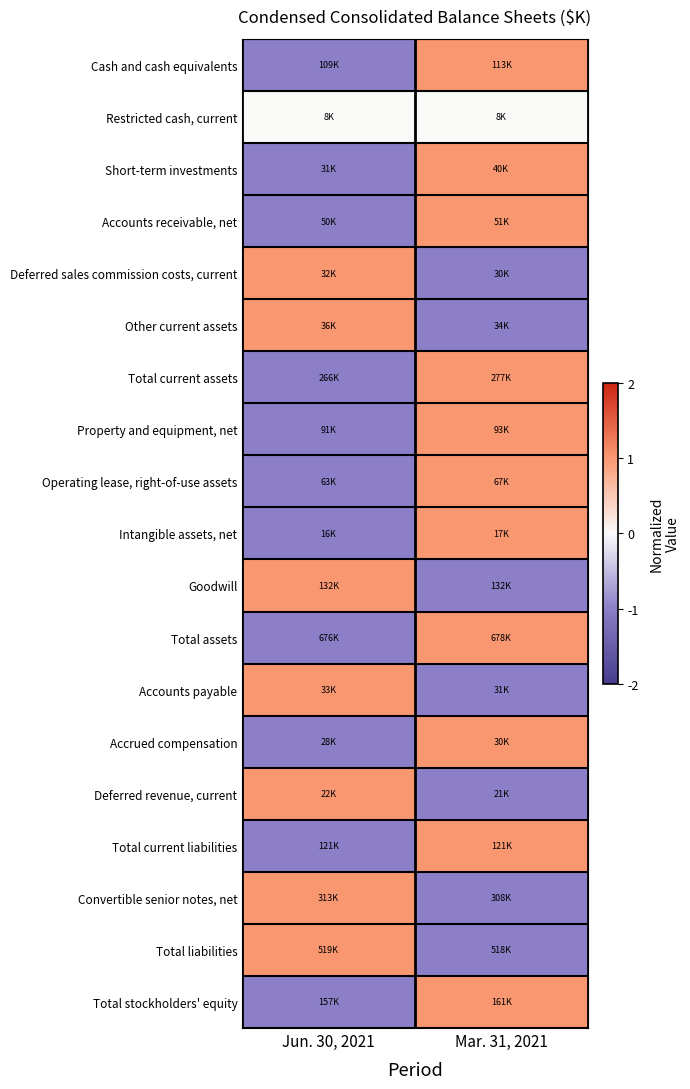

Reading left to right, extract all data points from this chart.

Cash and cash equivalents: Jun. 30, 2021=-1	Mar. 31, 2021=1
Restricted cash, current: Jun. 30, 2021=0	Mar. 31, 2021=0
Short-term investments: Jun. 30, 2021=-1	Mar. 31, 2021=1
Accounts receivable, net: Jun. 30, 2021=-1	Mar. 31, 2021=1
Deferred sales commission costs, current: Jun. 30, 2021=1	Mar. 31, 2021=-1
Other current assets: Jun. 30, 2021=1	Mar. 31, 2021=-1
Total current assets: Jun. 30, 2021=-1	Mar. 31, 2021=1
Property and equipment, net: Jun. 30, 2021=-1	Mar. 31, 2021=1
Operating lease, right-of-use assets: Jun. 30, 2021=-1	Mar. 31, 2021=1
Intangible assets, net: Jun. 30, 2021=-1	Mar. 31, 2021=1
Goodwill: Jun. 30, 2021=1	Mar. 31, 2021=-1
Total assets: Jun. 30, 2021=-1	Mar. 31, 2021=1
Accounts payable: Jun. 30, 2021=1	Mar. 31, 2021=-1
Accrued compensation: Jun. 30, 2021=-1	Mar. 31, 2021=1
Deferred revenue, current: Jun. 30, 2021=1	Mar. 31, 2021=-1
Total current liabilities: Jun. 30, 2021=-1	Mar. 31, 2021=1
Convertible senior notes, net: Jun. 30, 2021=1	Mar. 31, 2021=-1
Total liabilities: Jun. 30, 2021=1	Mar. 31, 2021=-1
Total stockholders' equity: Jun. 30, 2021=-1	Mar. 31, 2021=1